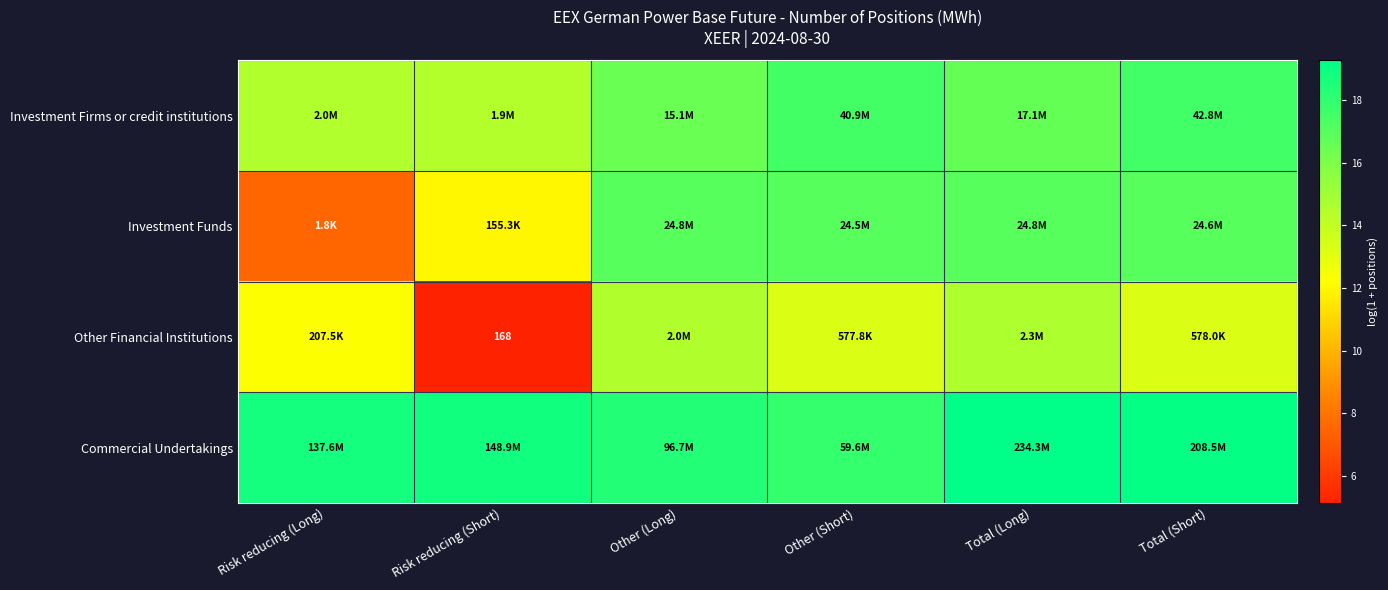

The Investment Funds series shows 17.0 at Total (Short). True or false?

True